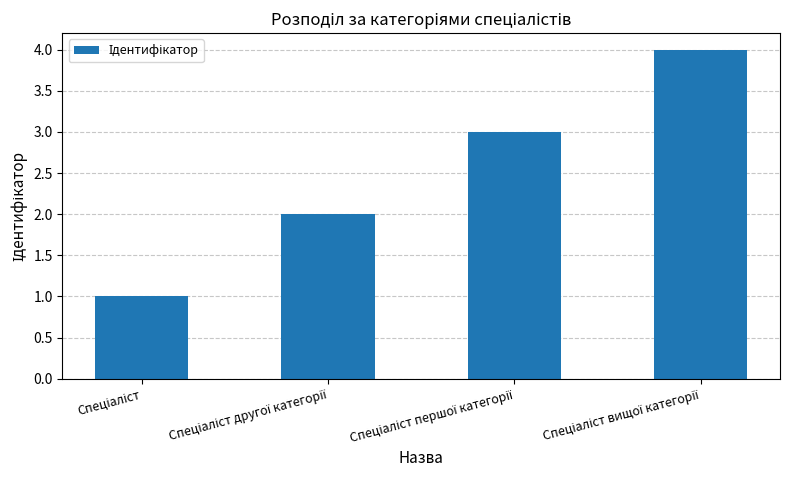

What is the maximum value shown in the chart?

4